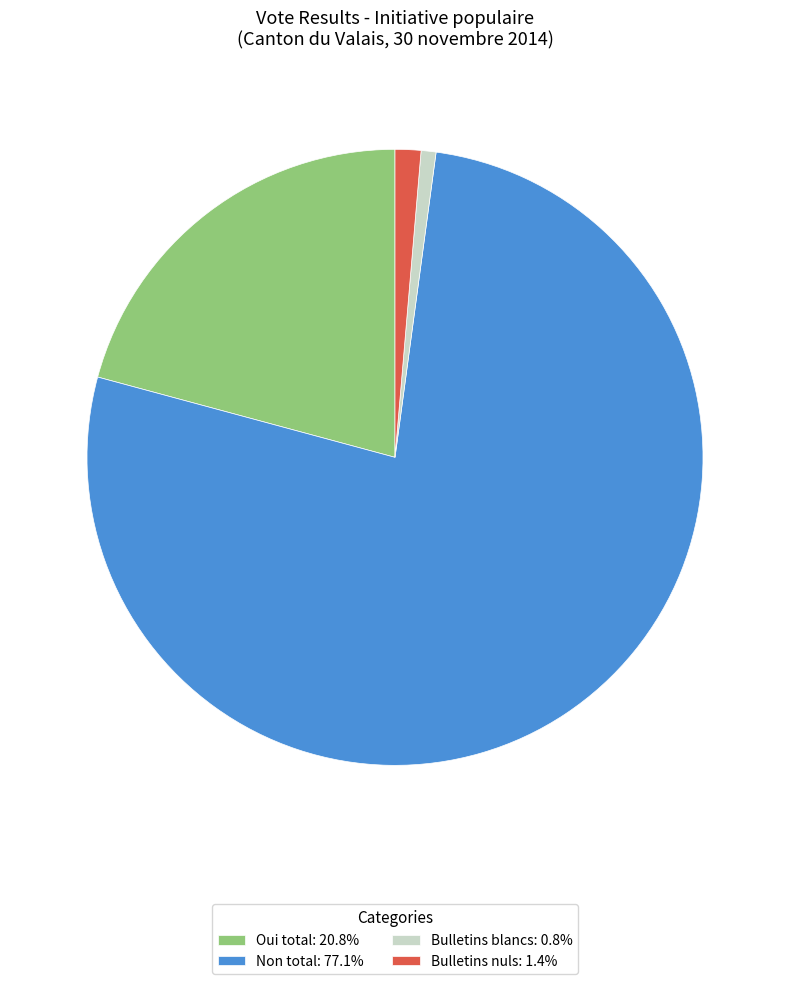

Is there a majority slice in this chart?

Yes